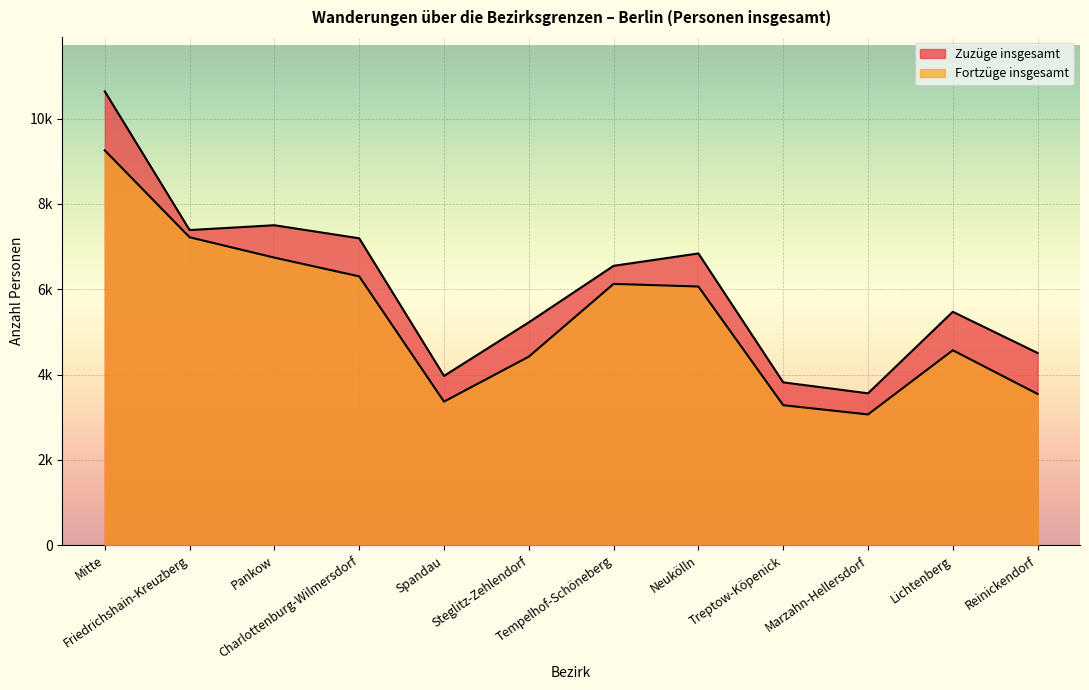

What is the difference between the maximum and minimum values in the Zuzüge insgesamt series?

7073